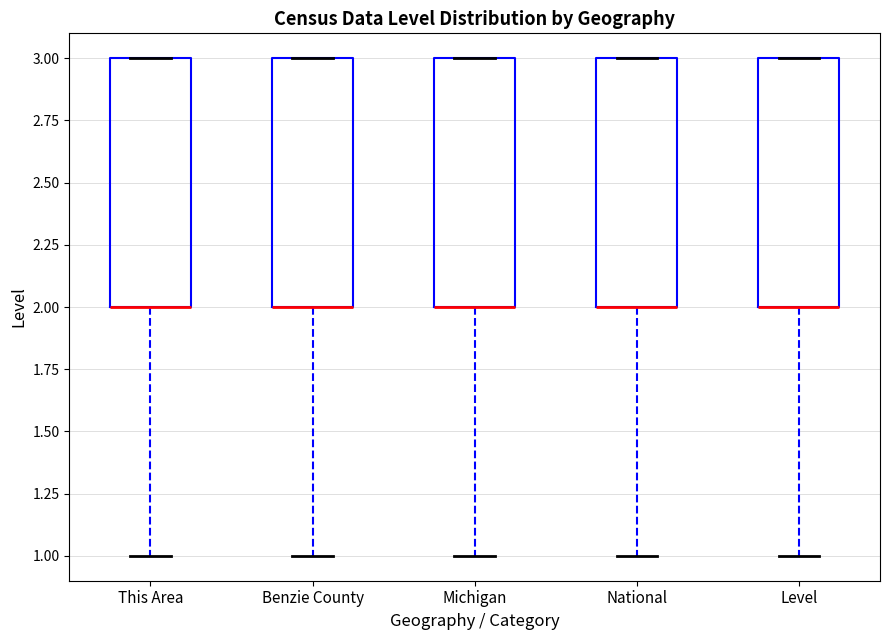

Reading left to right, transcribe this box plot: for each box, give where its median line is, the range the box spans, and where its two whiskers end, as read against the y-axis. The values are not printed on the chart, so give them approximately, as read against the axis.

This Area: median 2 (drawn on the box's lower edge), box 2 to 3, whiskers 1 to 3
Benzie County: median 2 (drawn on the box's lower edge), box 2 to 3, whiskers 1 to 3
Michigan: median 2 (drawn on the box's lower edge), box 2 to 3, whiskers 1 to 3
National: median 2 (drawn on the box's lower edge), box 2 to 3, whiskers 1 to 3
Level: median 2 (drawn on the box's lower edge), box 2 to 3, whiskers 1 to 3